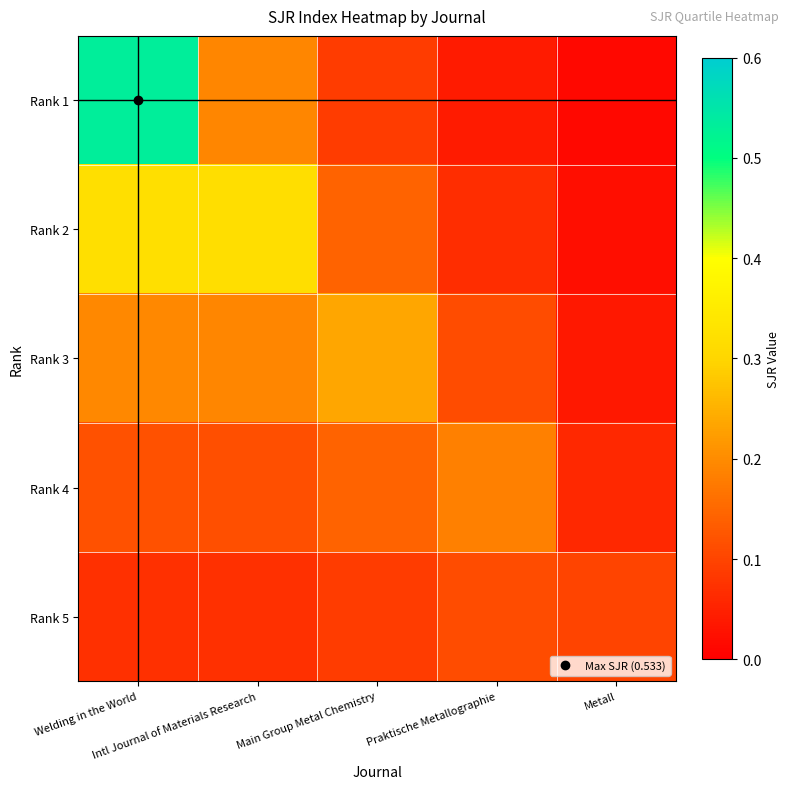

Reading left to right, transcribe all the data shown in this chart.

Rank 1: Welding in the World=0.5	Intl Journal of Materials Research=0.2	Main Group Metal Chemistry=0.1	Praktische Metallographie=0.0	Metall=0.0
Rank 2: Welding in the World=0.3	Intl Journal of Materials Research=0.3	Main Group Metal Chemistry=0.1	Praktische Metallographie=0.1	Metall=0.0
Rank 3: Welding in the World=0.2	Intl Journal of Materials Research=0.2	Main Group Metal Chemistry=0.2	Praktische Metallographie=0.1	Metall=0.0
Rank 4: Welding in the World=0.1	Intl Journal of Materials Research=0.1	Main Group Metal Chemistry=0.1	Praktische Metallographie=0.2	Metall=0.1
Rank 5: Welding in the World=0.1	Intl Journal of Materials Research=0.1	Main Group Metal Chemistry=0.1	Praktische Metallographie=0.1	Metall=0.1